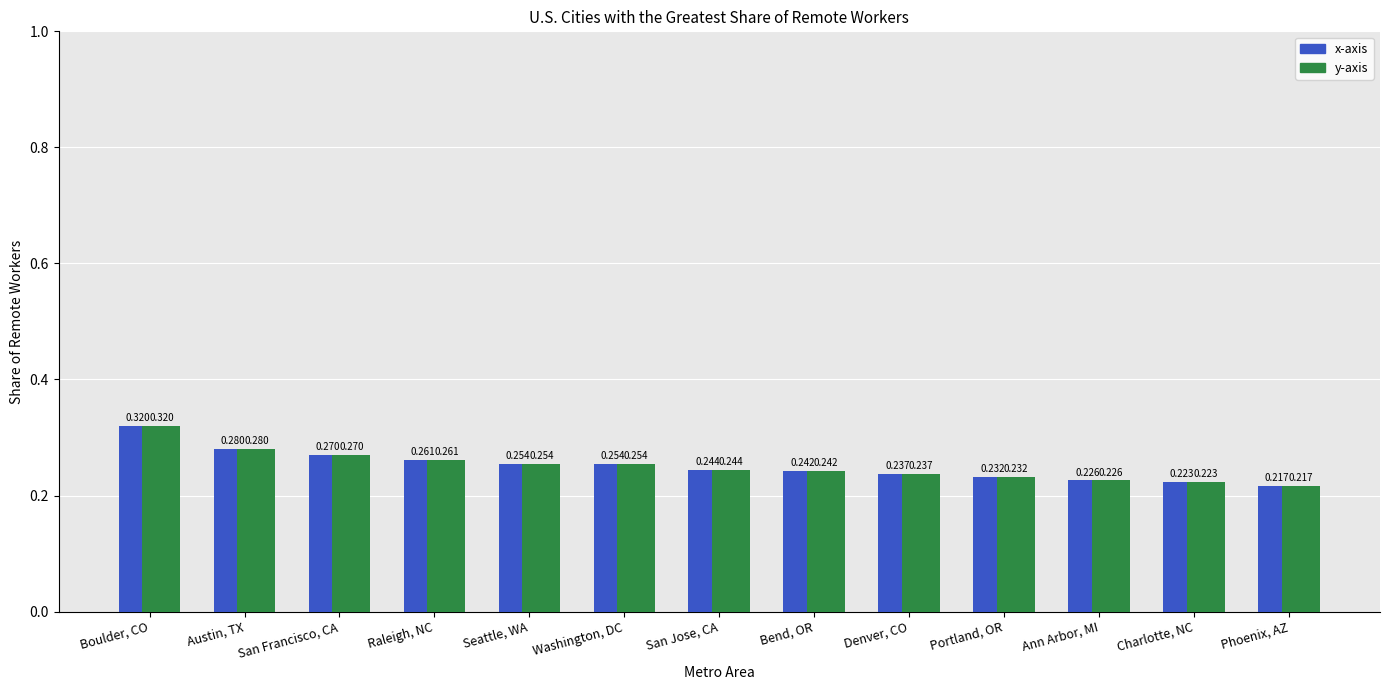

At which category is the sum across all series the highest?

Boulder, CO